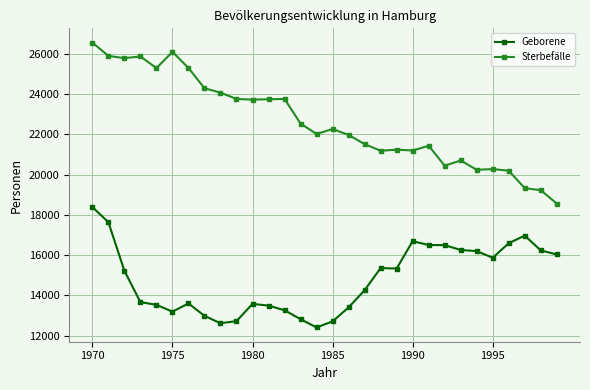

Does the chart display data point markers on the line(s)?

Yes